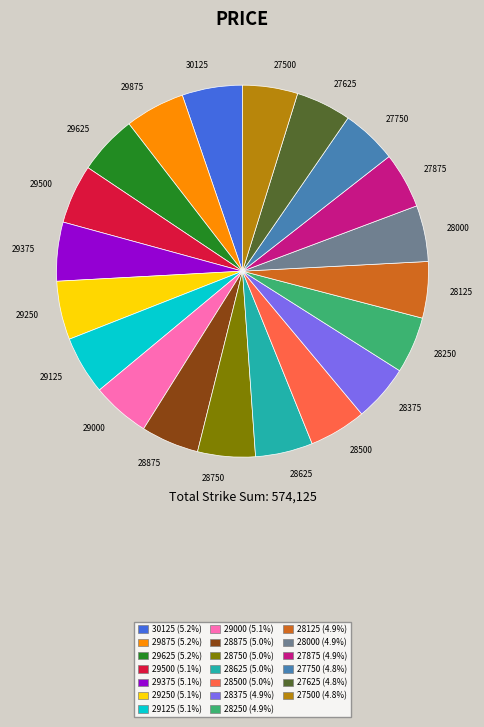

Do 28500 and 28250 together represent more than half of the pie?

No